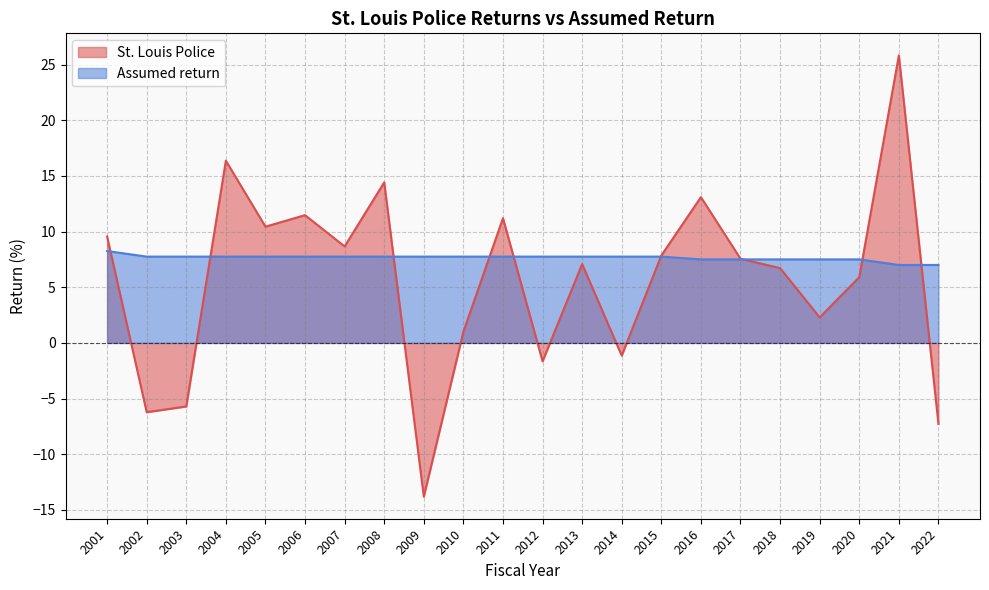

At which label is Assumed return closest to 7?

2021